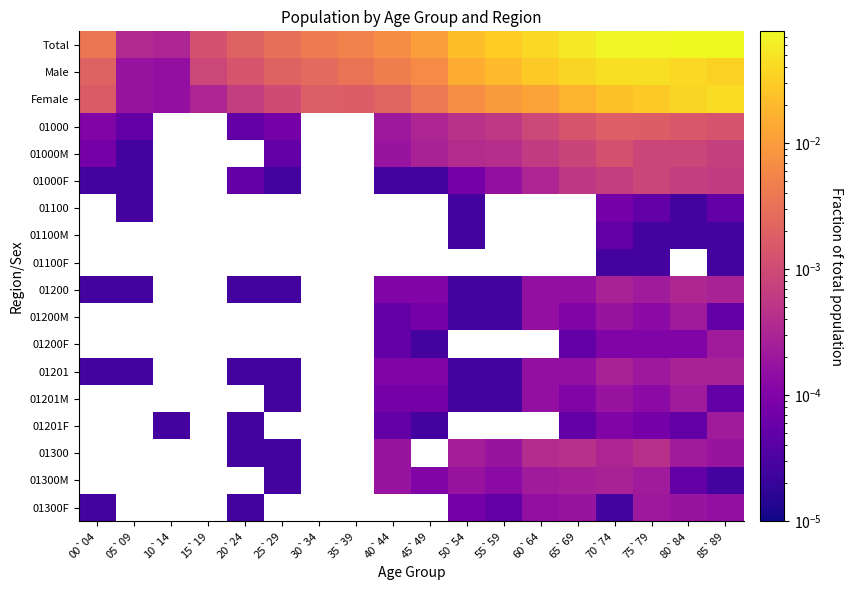

Which label corresponds to the largest value in the chart?

80`84